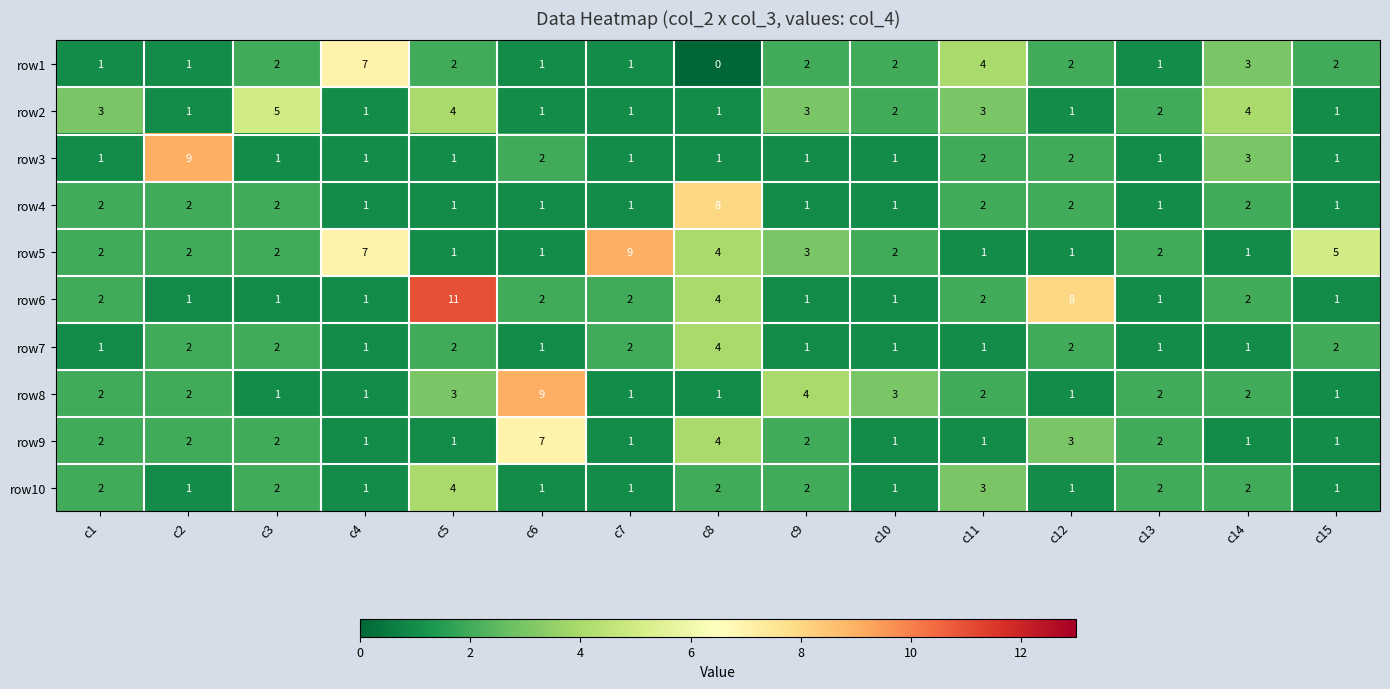

Which series has the largest total across all categories?

row5